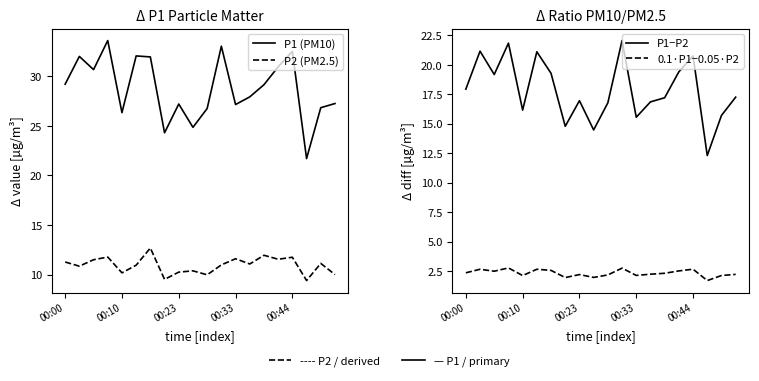

The P1 (PM10) series shows 14.4 at 9. True or false?

False